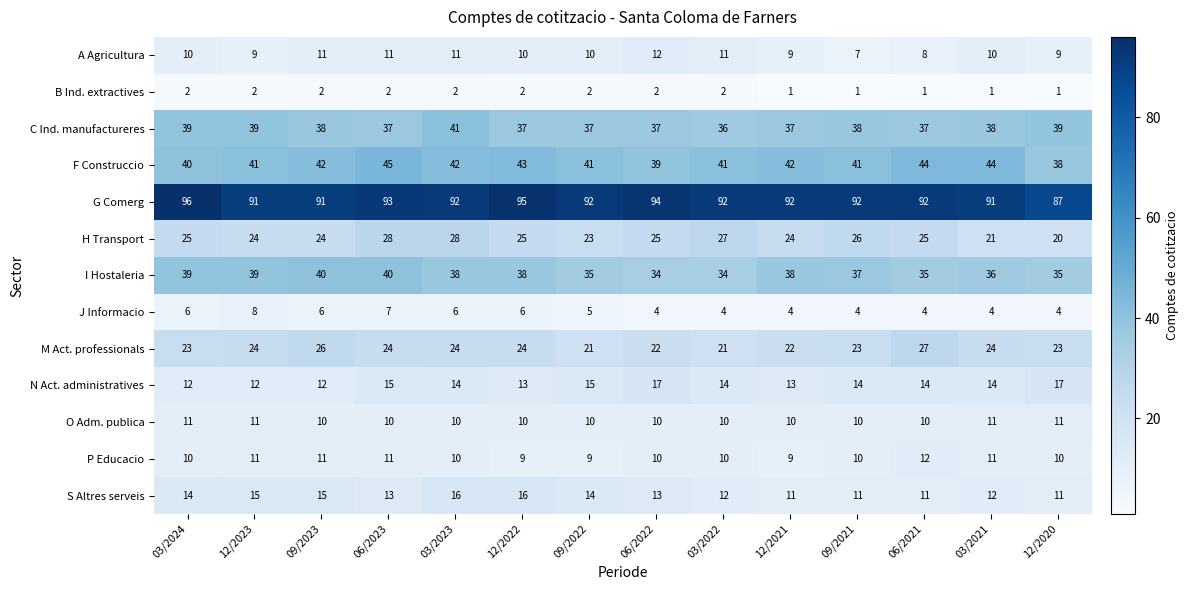

Which series has the largest total across all categories?

G Comerg